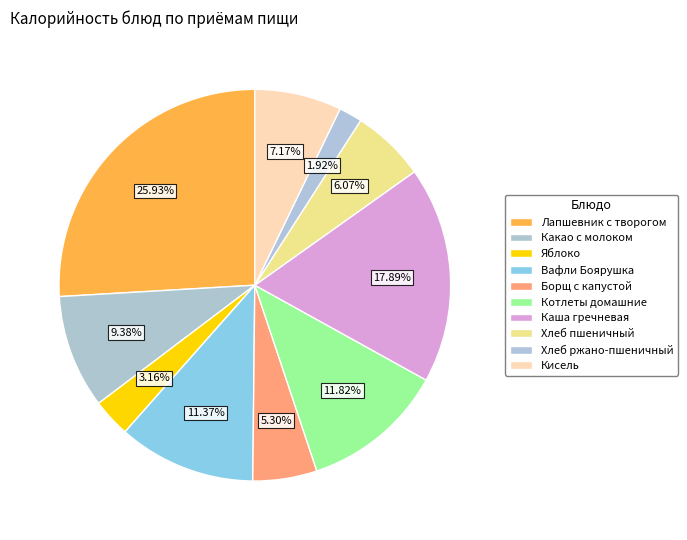

Is Каша гречневая the majority of the pie?

No